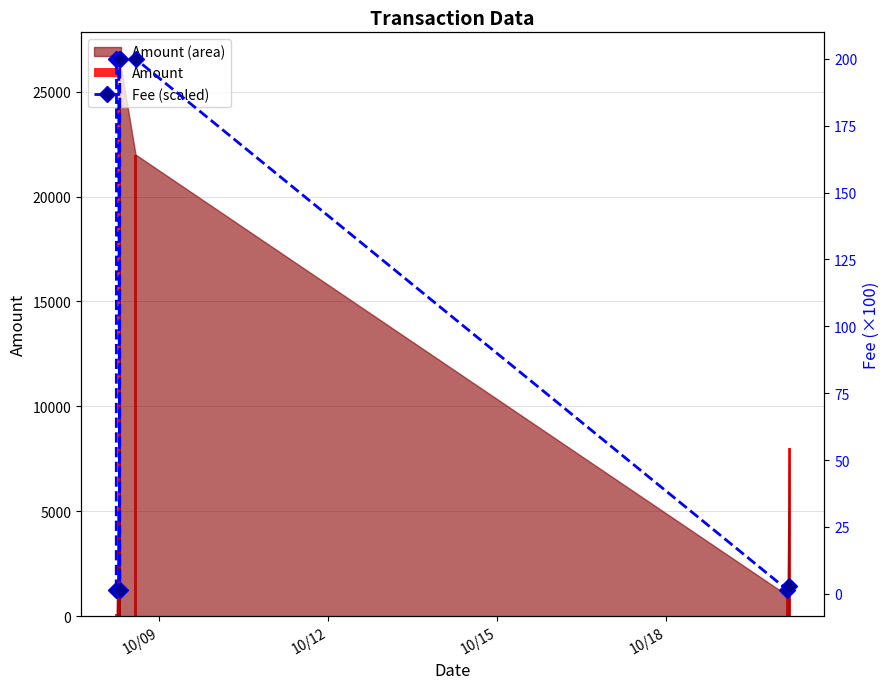

How many data points in Amount are above 5000?

4